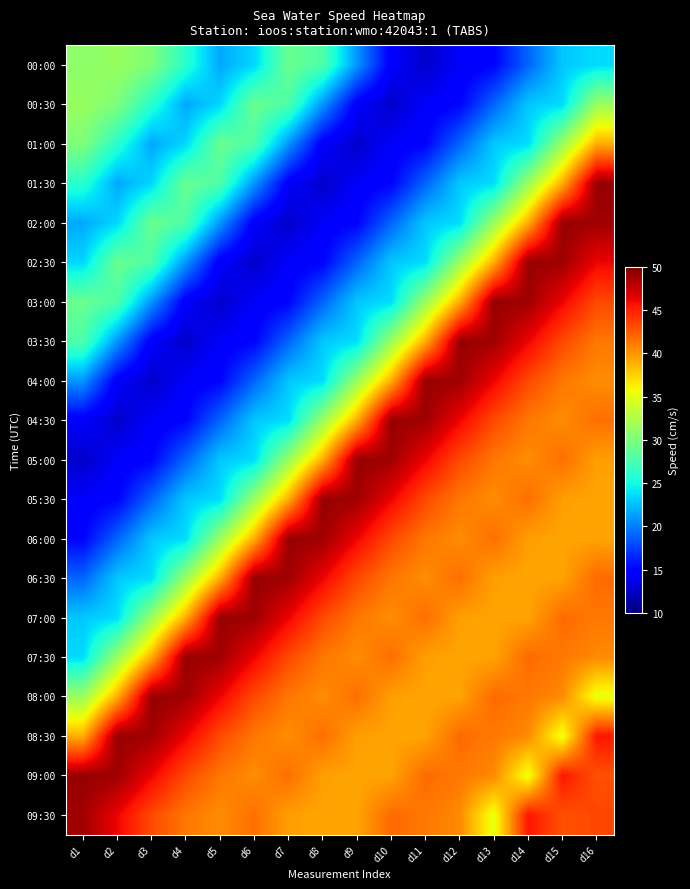

How many categories are shown in the chart?

16